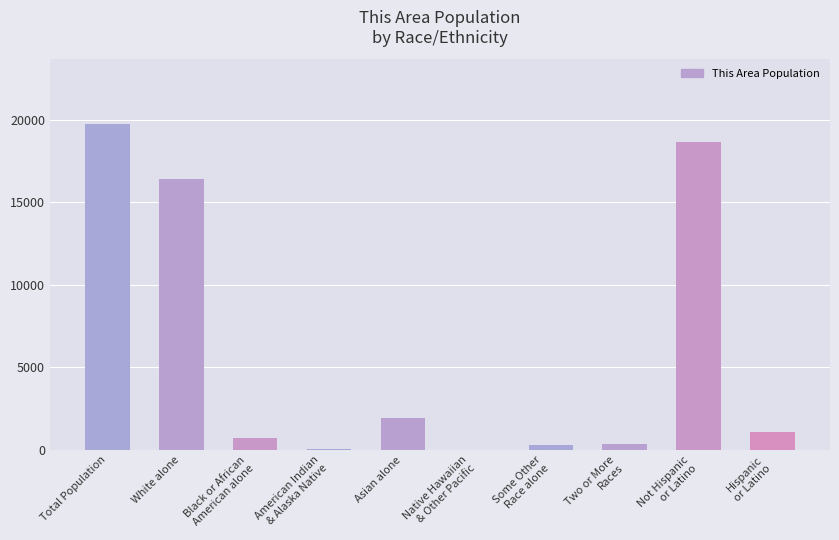

What is the greatest value displayed?

19709